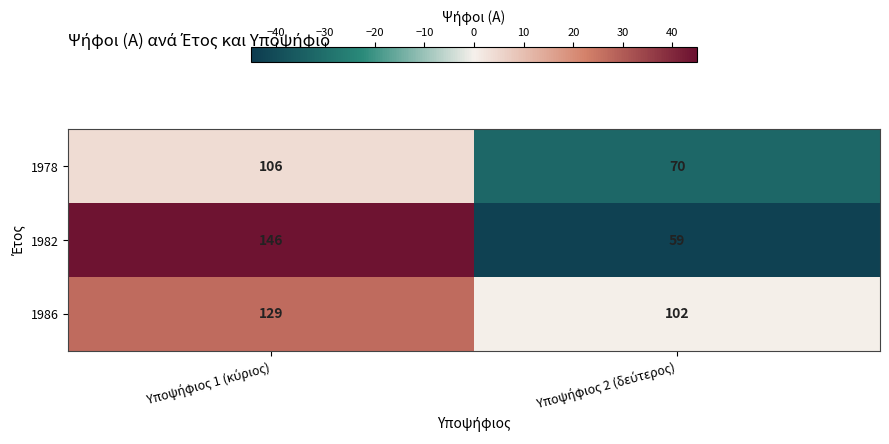

What is the minimum value shown in the chart?

59